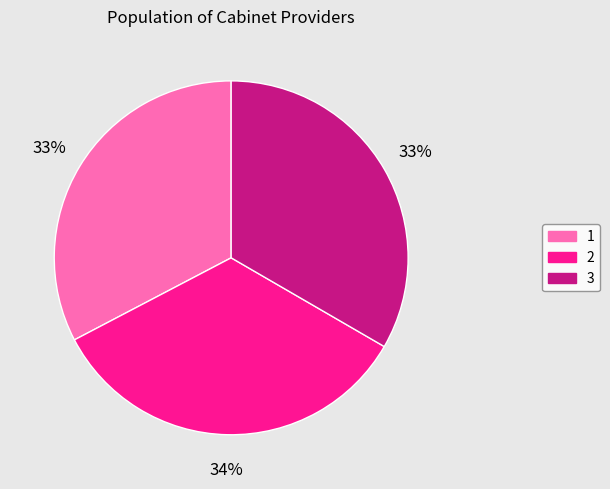

Is 3 the majority of the pie?

No